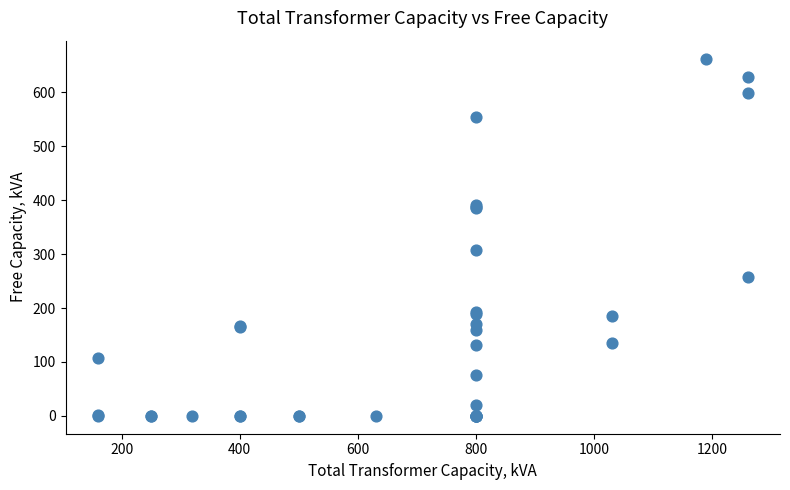

What Y value in the scatter plot is closest to 331?

307